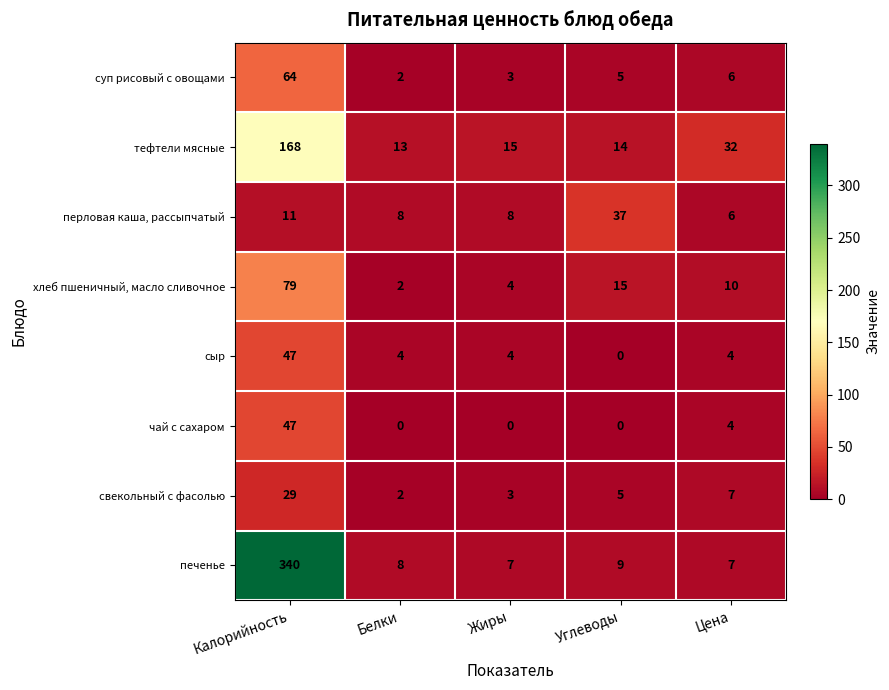

At which category is the sum across all series the highest?

Калорийность